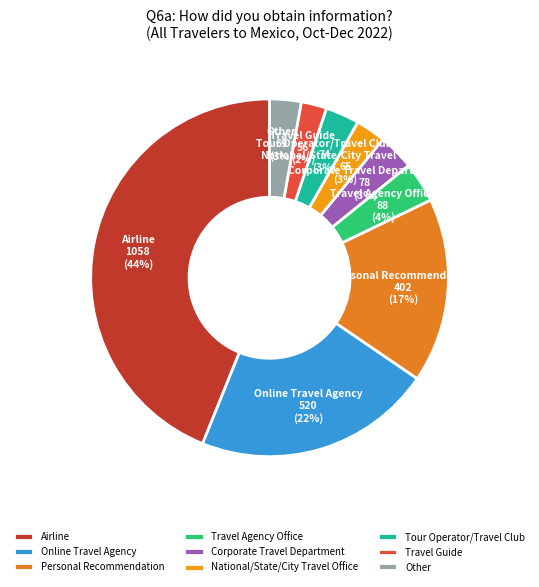

Do Travel Guide and Travel Agency Office together represent more than half of the pie?

No